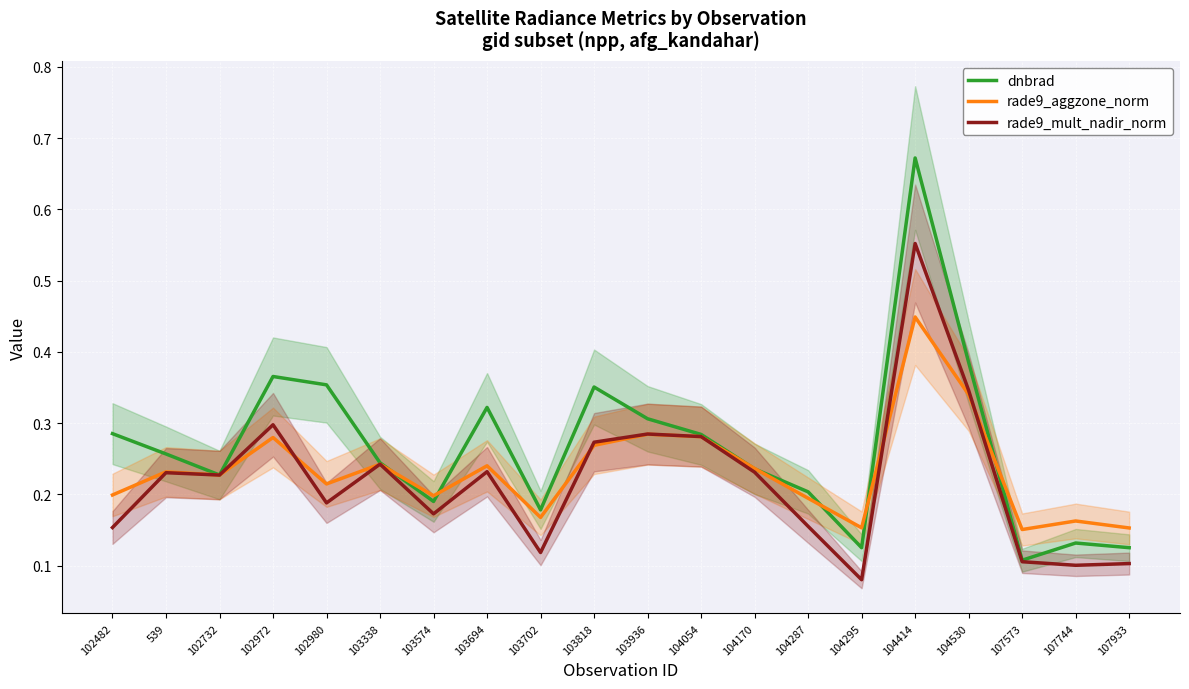

At which label does rade9_mult_nadir_norm reach its minimum?

104295